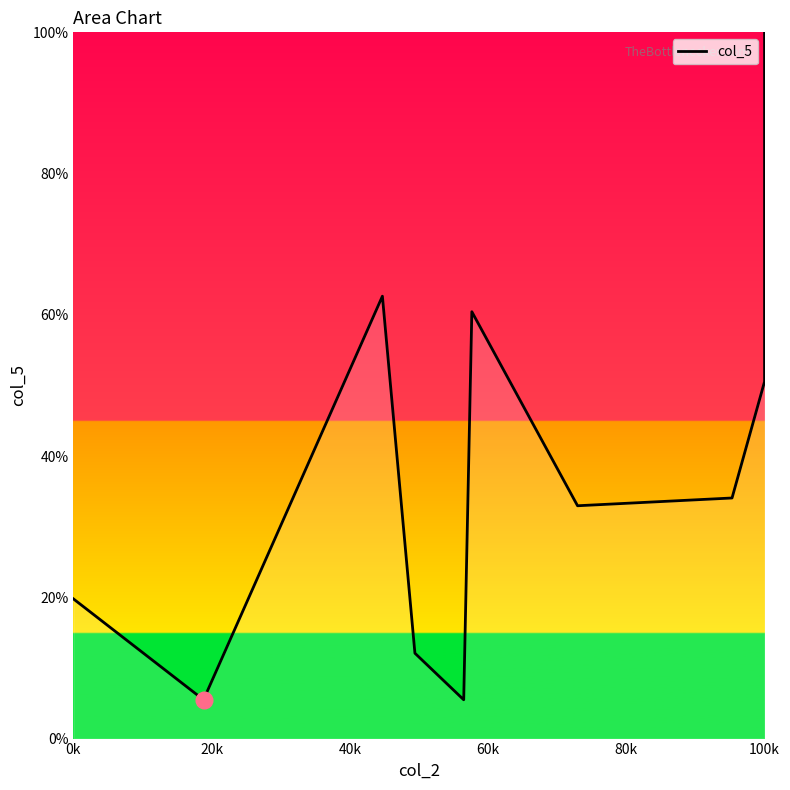

What is the difference between the maximum and second lowest values?

94.5